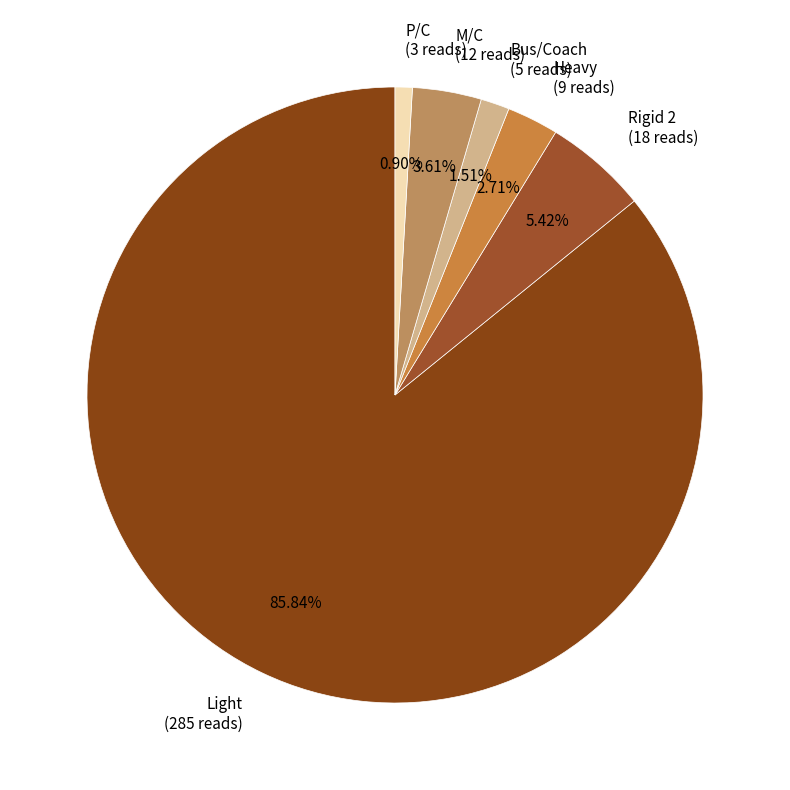

How many segments does this pie chart have?

6